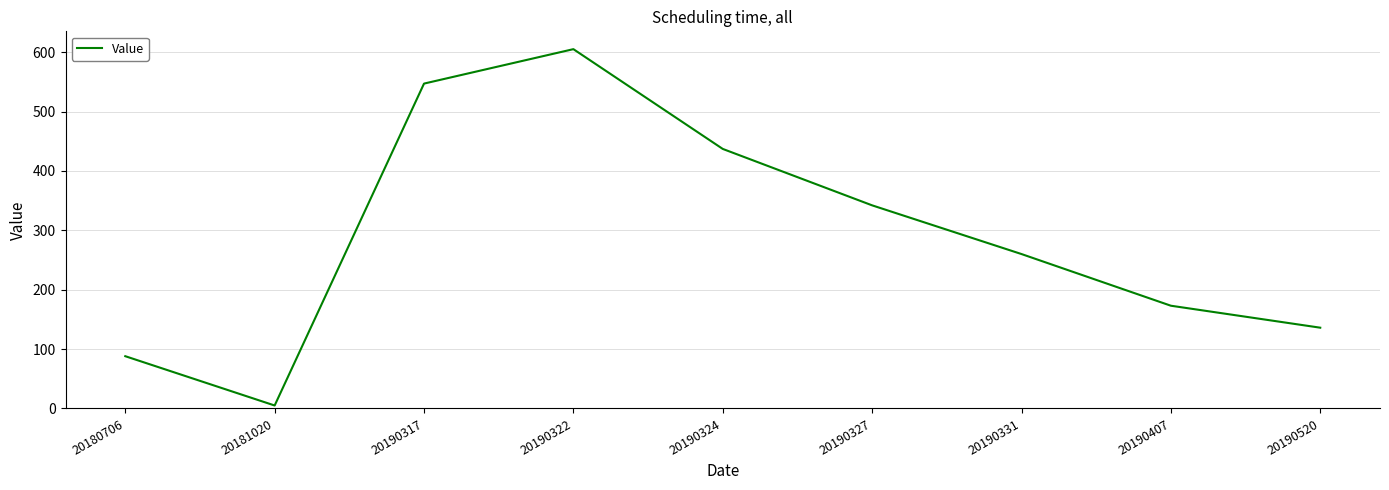

Rank the categories by value from highest to lowest.

20190322, 20190317, 20190324, 20190327, 20190331, 20190407, 20190520, 20180706, 20181020